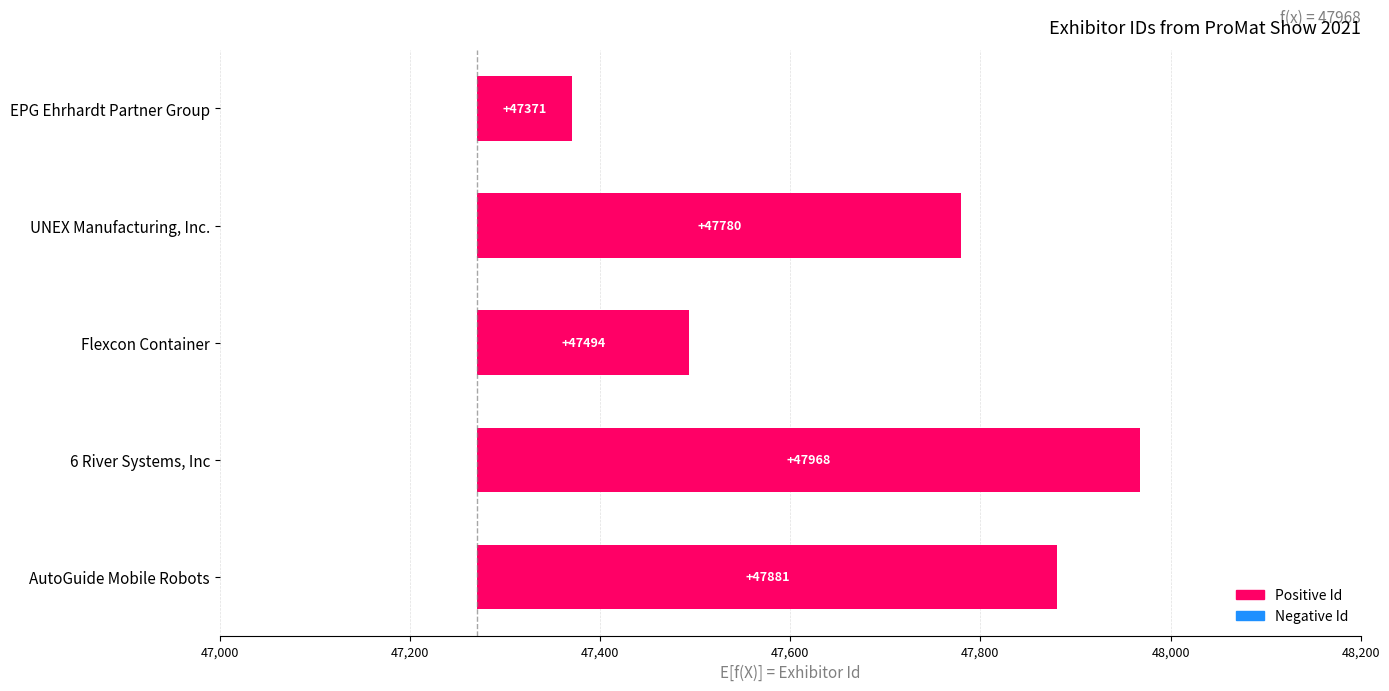

What is the minimum value shown in the chart?

100